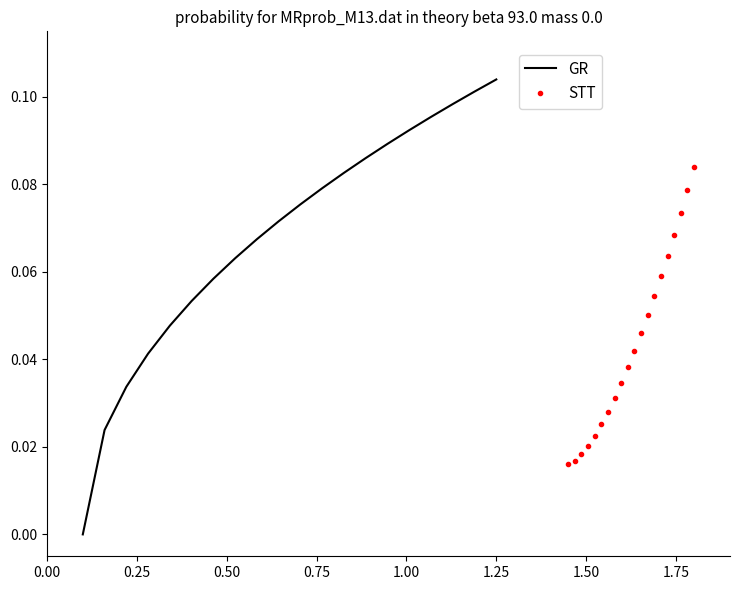

The value of GR at 0.75 is 0.1. True or false?

False